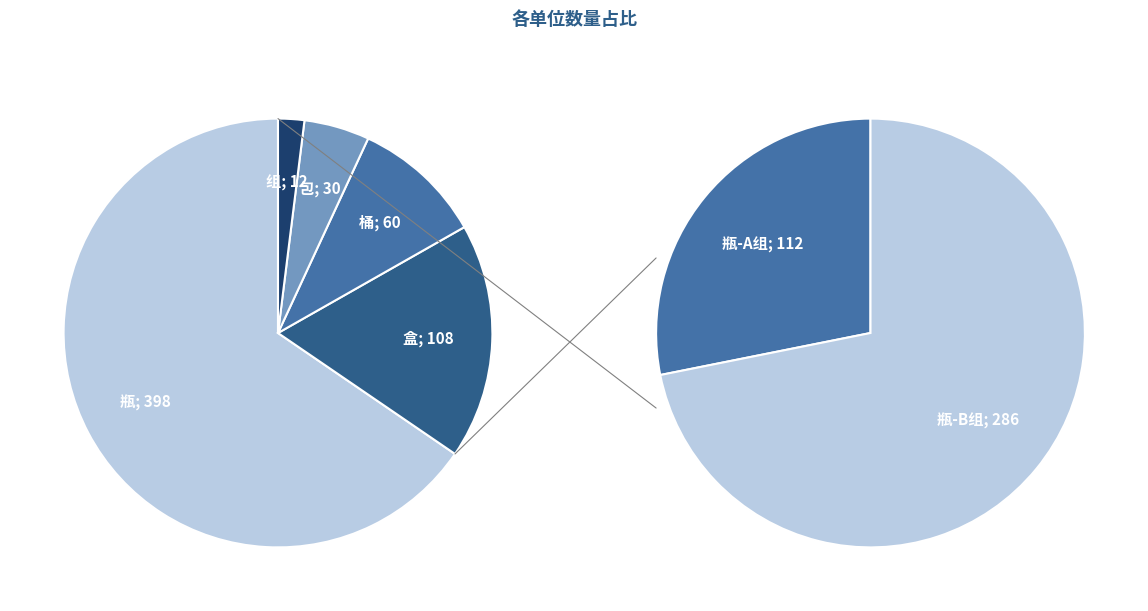

Count the number of slices in the pie.

5